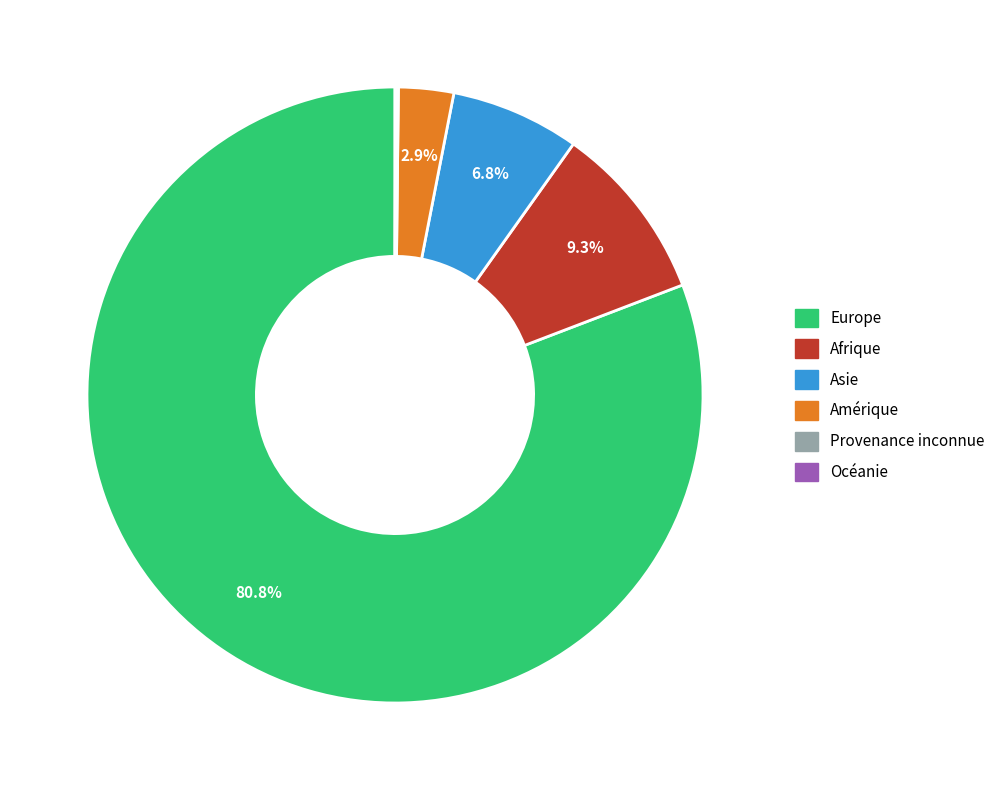

Is there any slice that represents more than half of the pie?

Yes